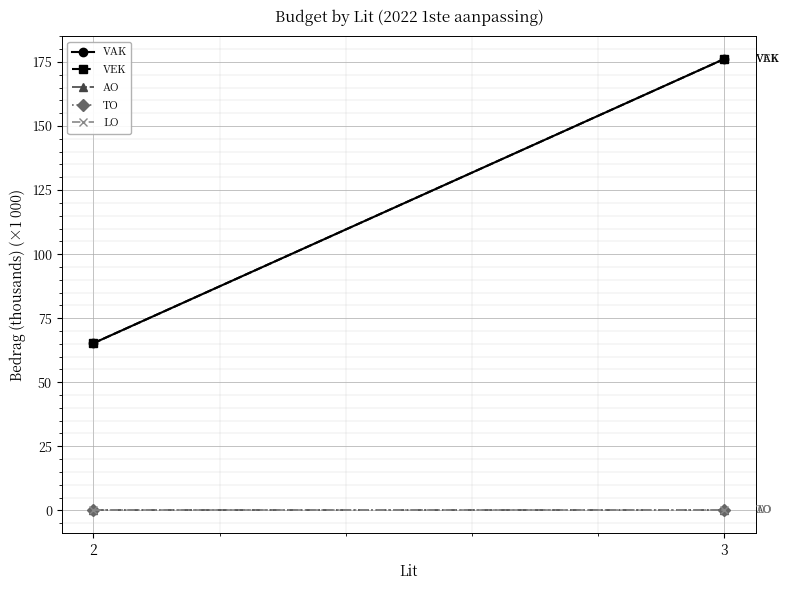

Reading left to right, list all the values displayed in this chart.

VAK: 2=65.2	3=176.2
VEK: 2=65.2	3=176.2
AO: 2=0.0	3=0.0
TO: 2=0.0	3=0.0
LO: 2=0.0	3=0.0